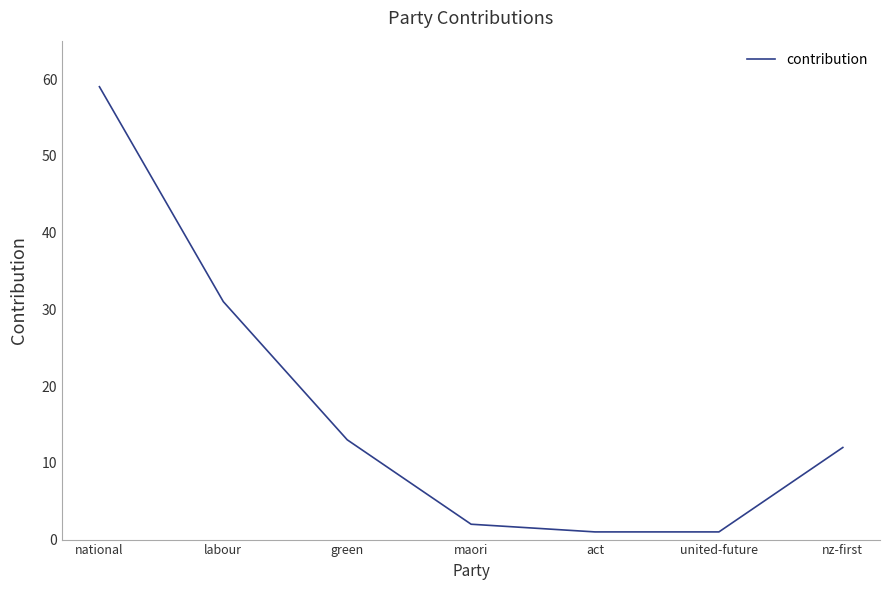

The chart shows a value of 102 at national. True or false?

False